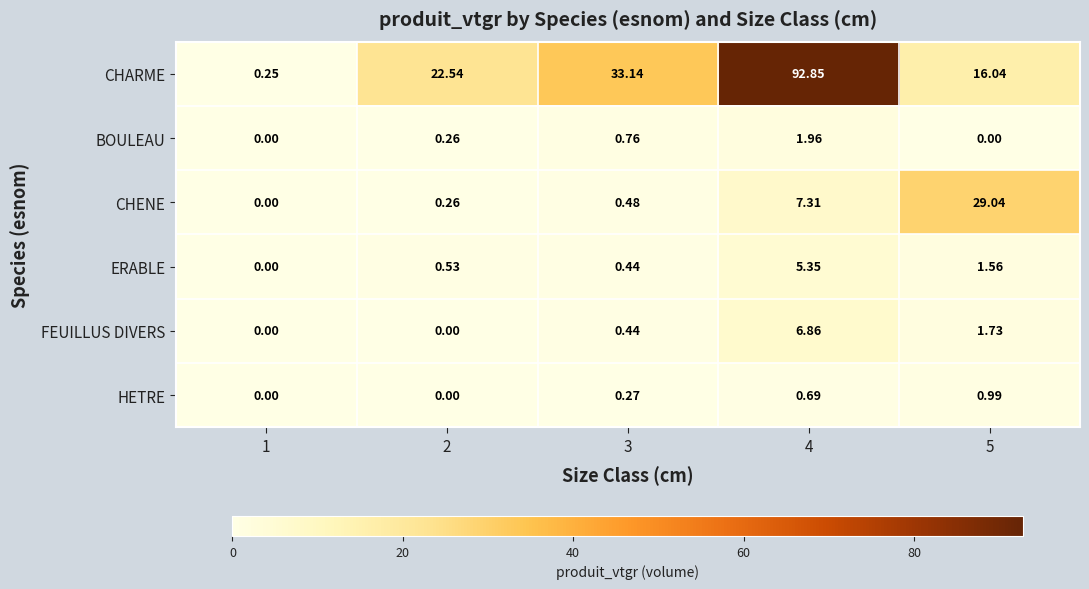

Rank the series by their maximum value, from lowest to highest.

HETRE, BOULEAU, ERABLE, FEUILLUS DIVERS, CHENE, CHARME